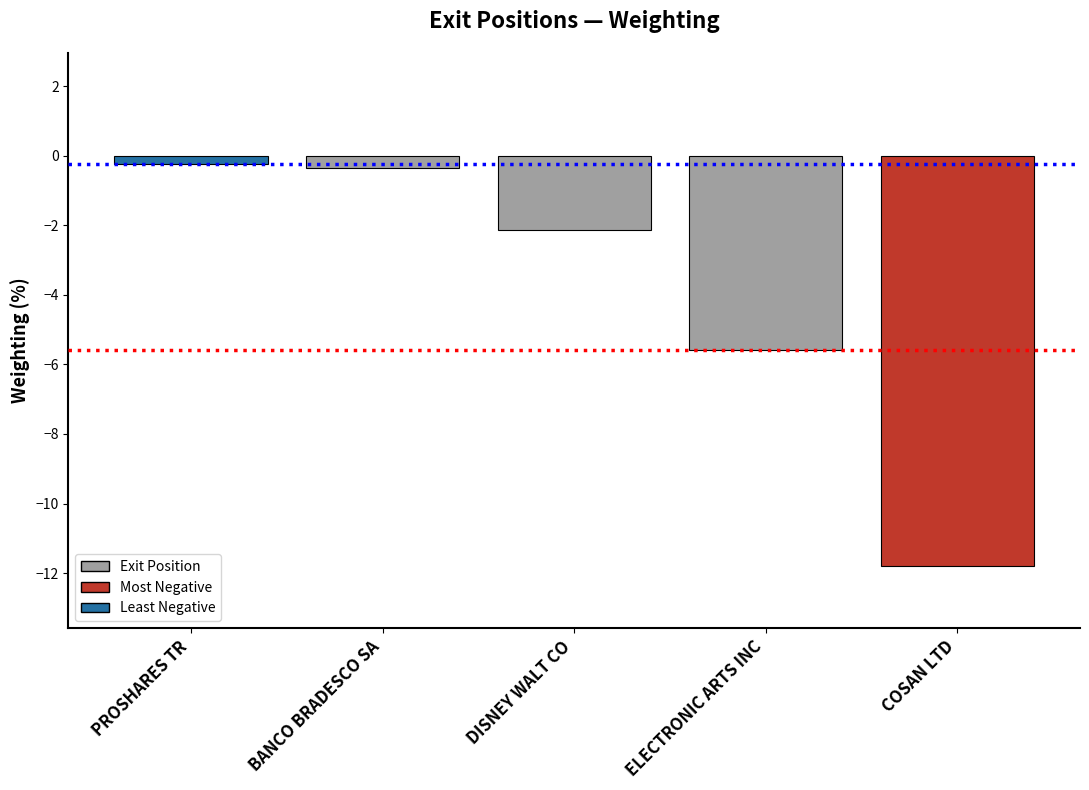

The value at ELECTRONIC ARTS INC is -3.9. True or false?

False